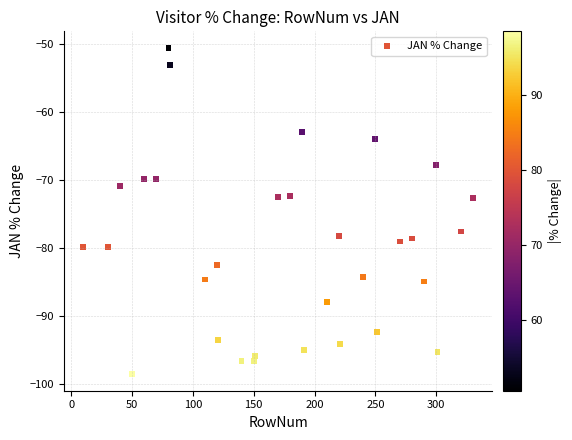

How many data points are displayed?

31